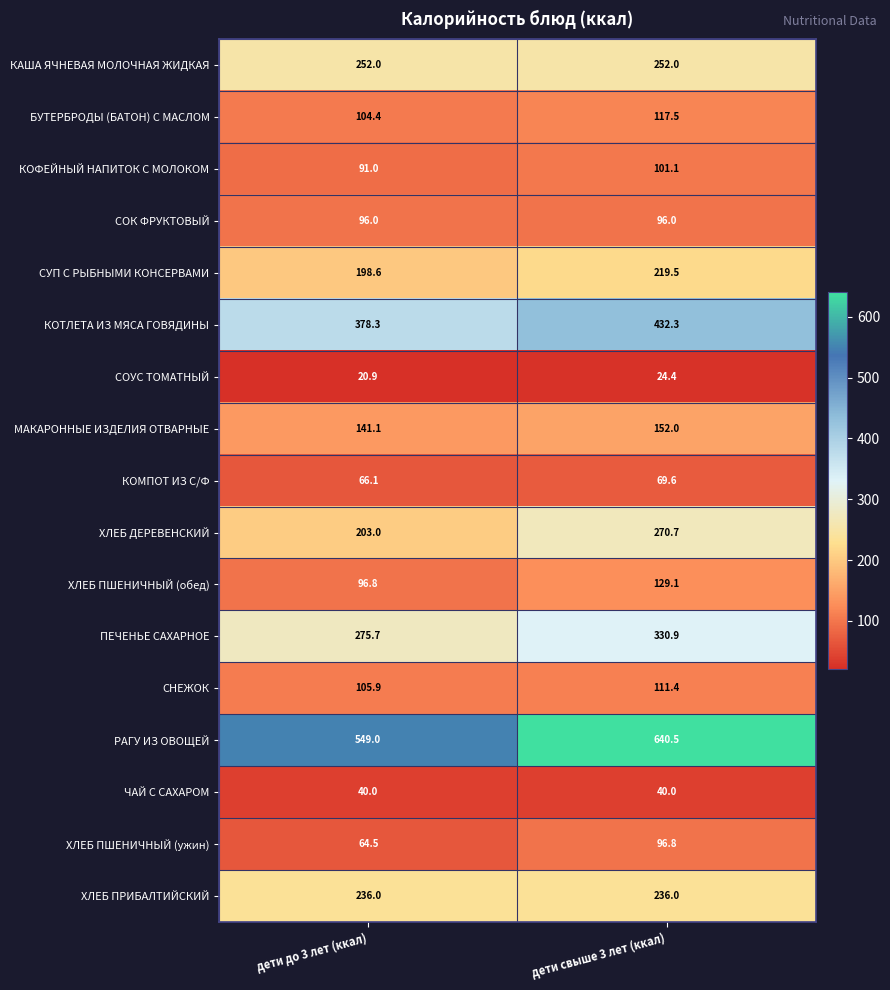

Is it true that БУТЕРБРОДЫ (БАТОН) С МАСЛОМ equals 104.4 at дети до 3 лет (ккал)?

True